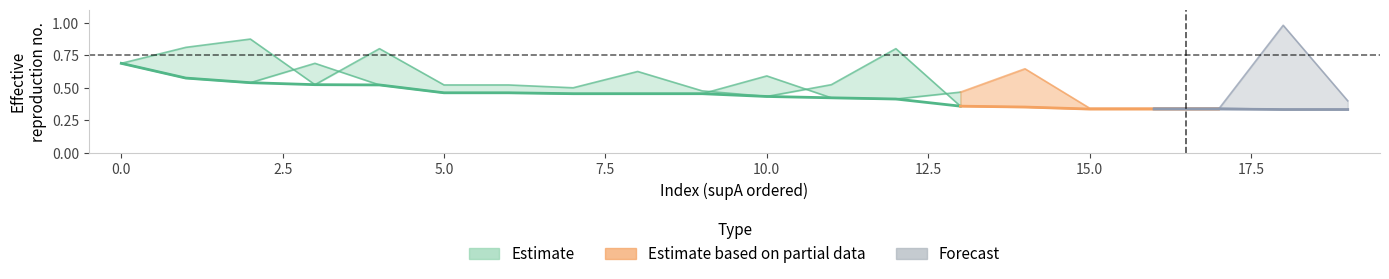

How many value values are between 0 and 1?

20